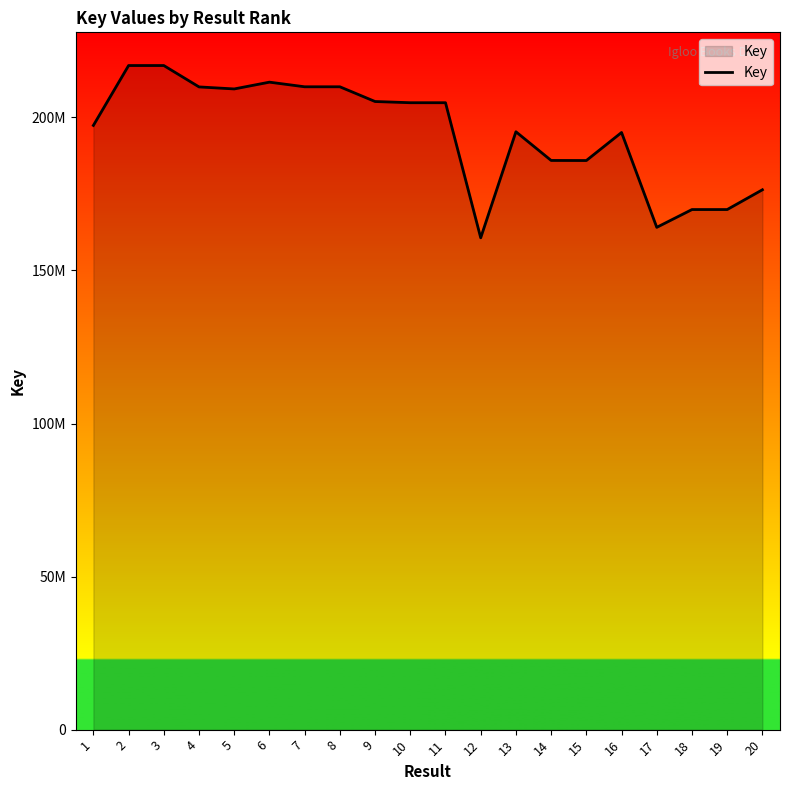

Does the chart have visible grid lines?

No